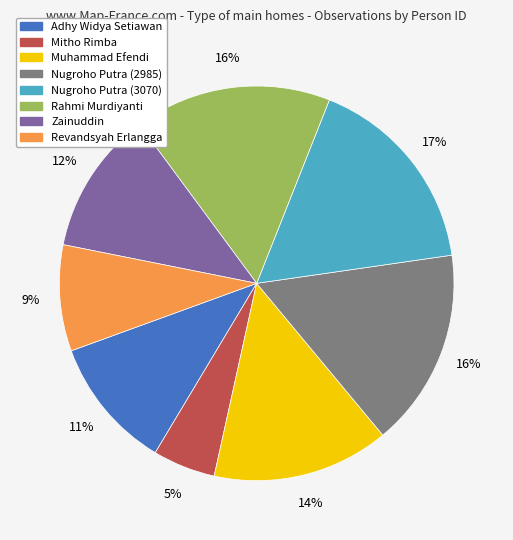

Which has a higher value, Mitho Rimba or Adhy Widya Setiawan?

Adhy Widya Setiawan